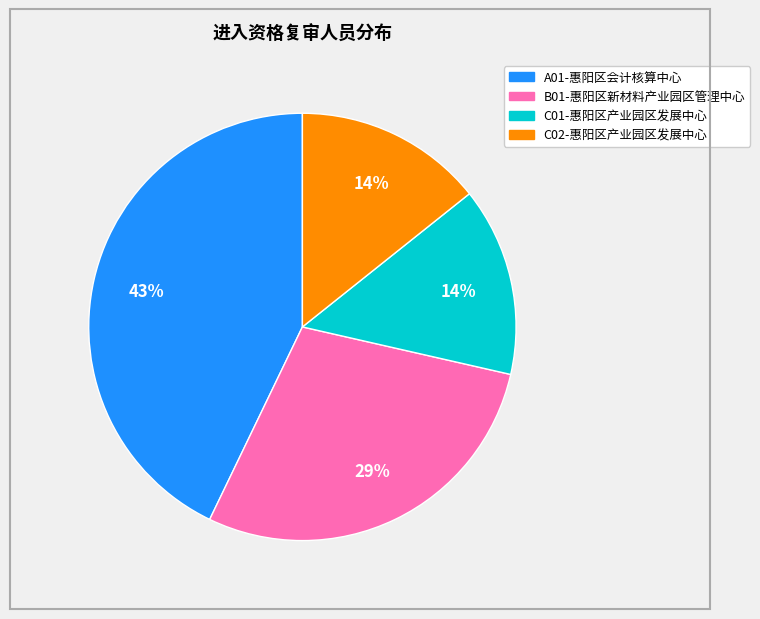

Is there a majority slice in this chart?

No